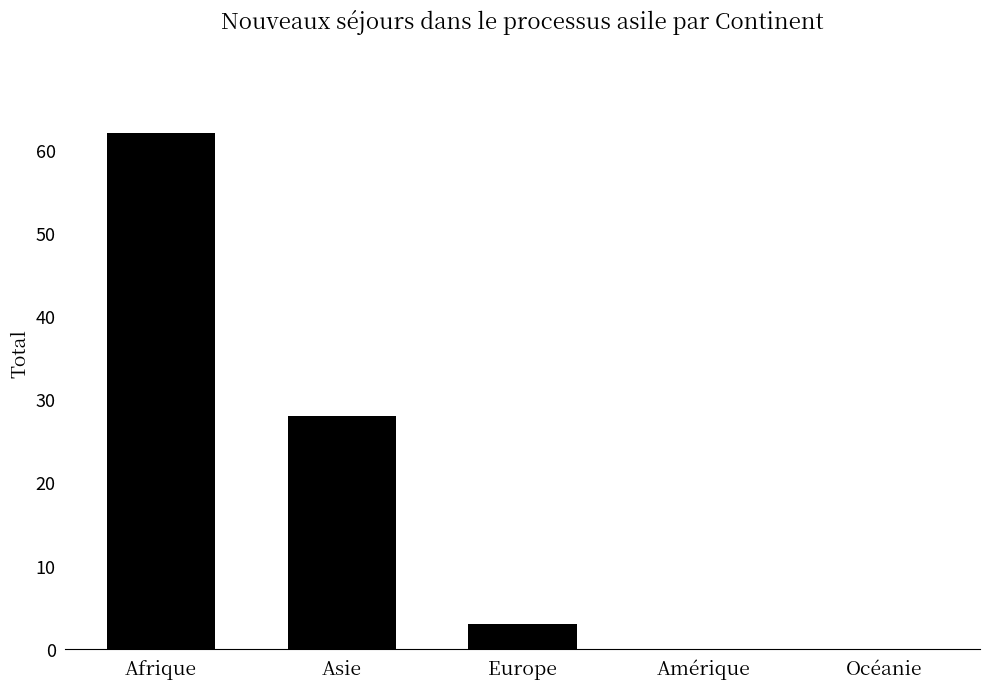

What is the maximum value shown in the chart?

62